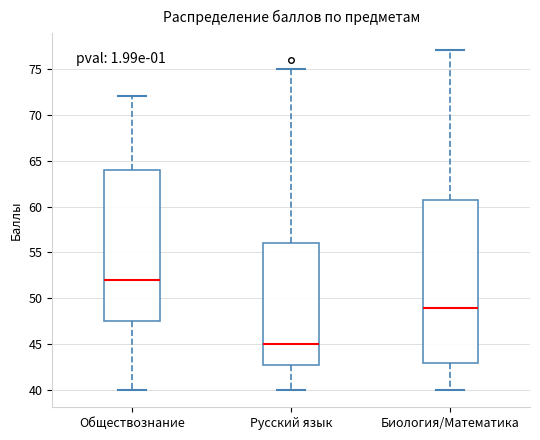

Which box is the tallest, from its lower edge to its upper edge?

Биология/Математика